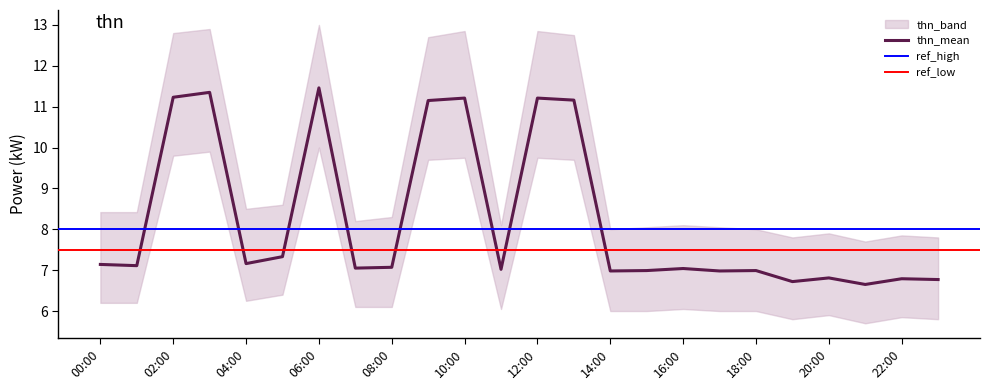

True or false: thn_upper and thn_lower intersect in this chart.

False